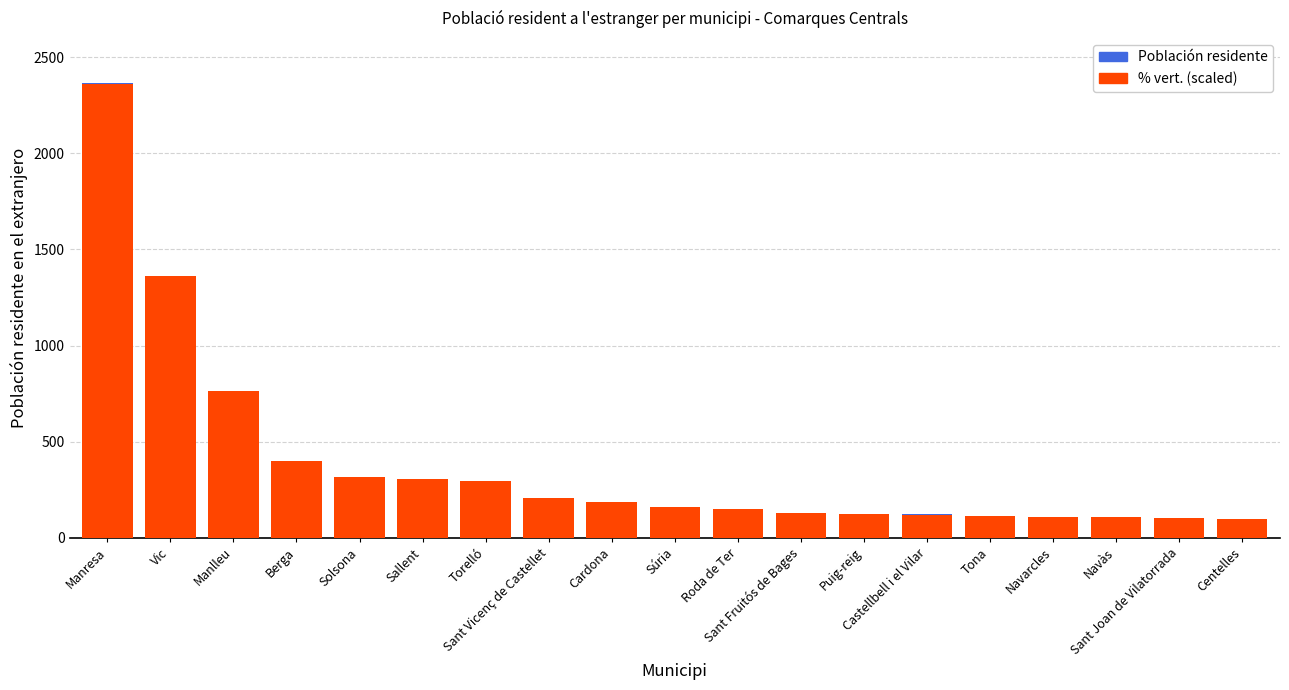

What is the sum of all % vert. (scaled) values?

7410.7